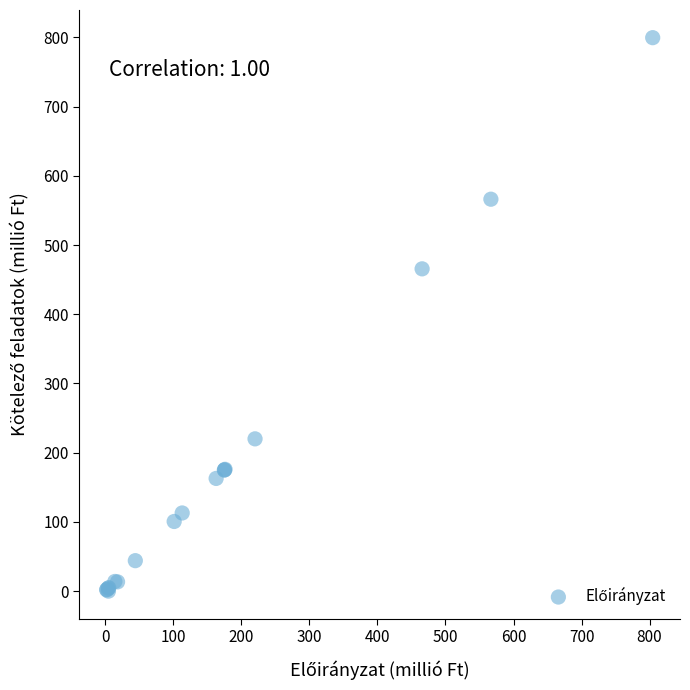

What Y value in the scatter plot is closest to 399?

465.6